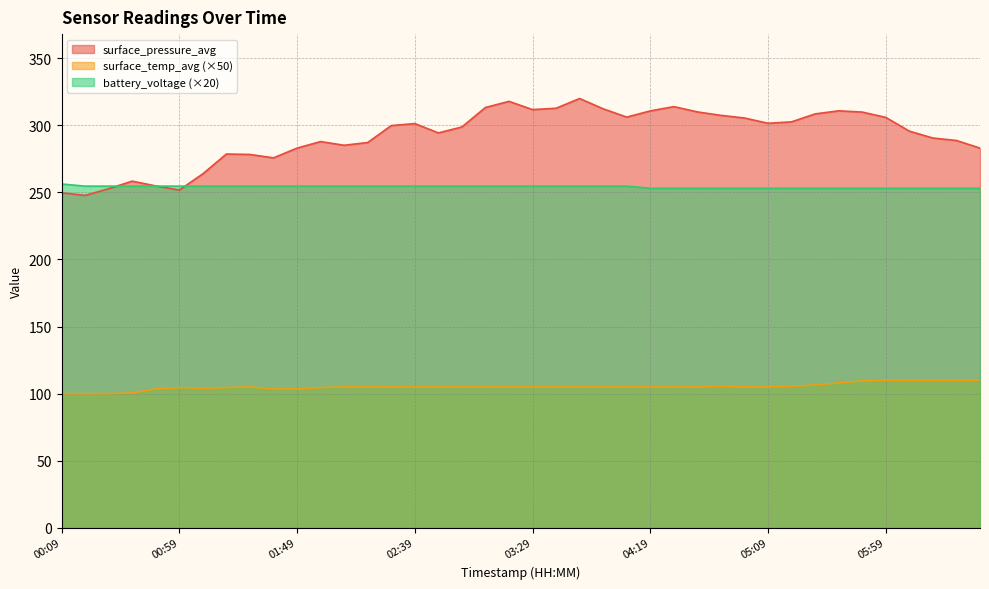

How many data points does each series have?

40